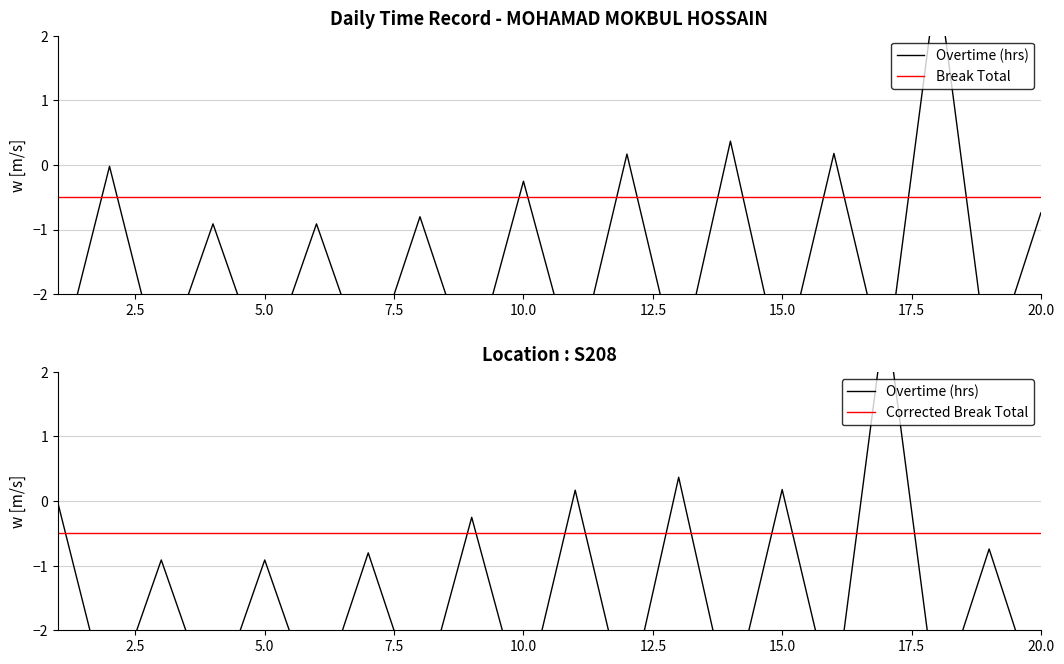

True or false: Corrected Break Total has more than 1 interior local peaks.

False